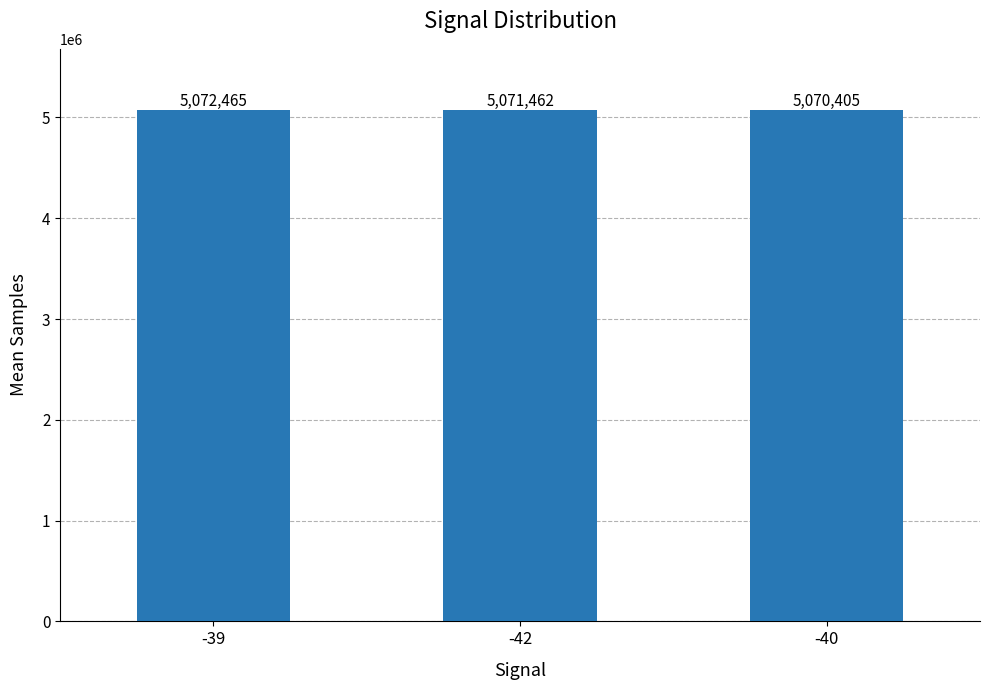

Count the number of data series in this chart.

1